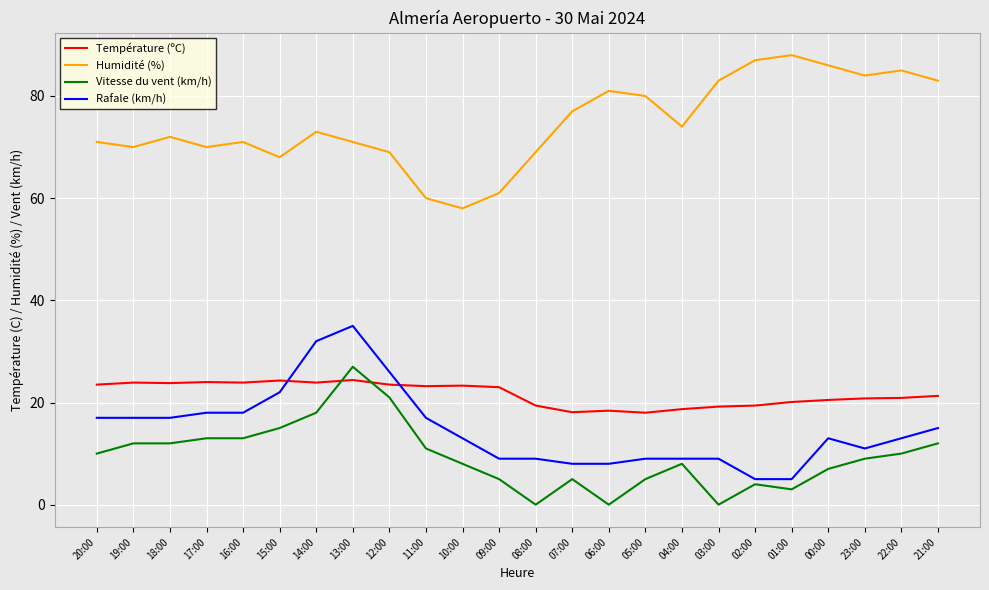

What is the total value across all series at 16:00?

125.9